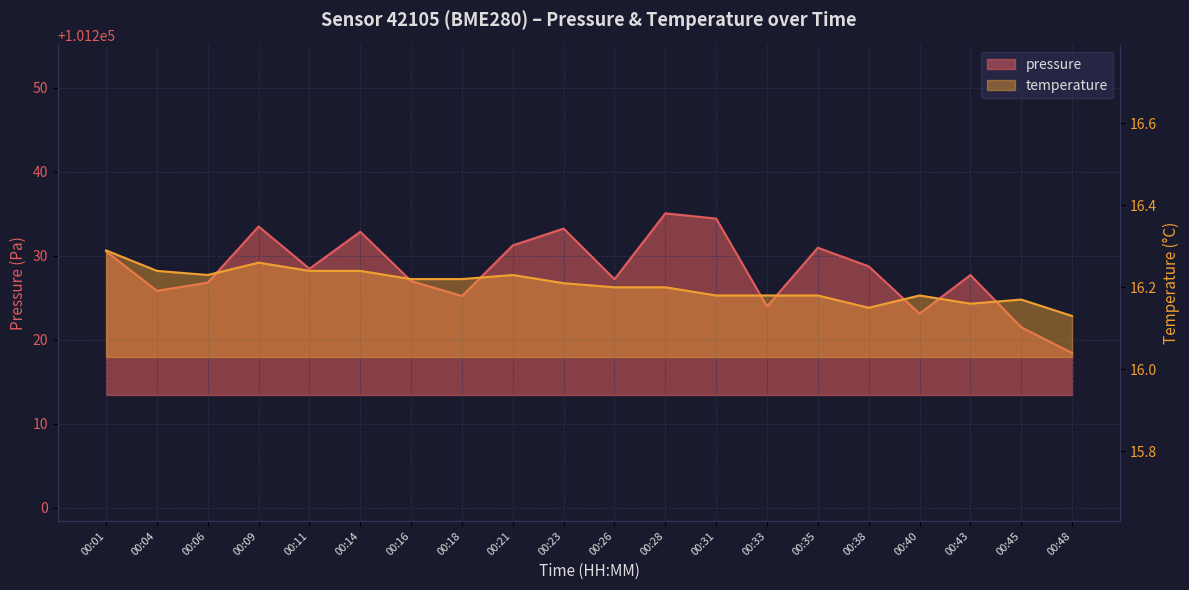

Between 00:28 and 00:16, which is larger?

00:28